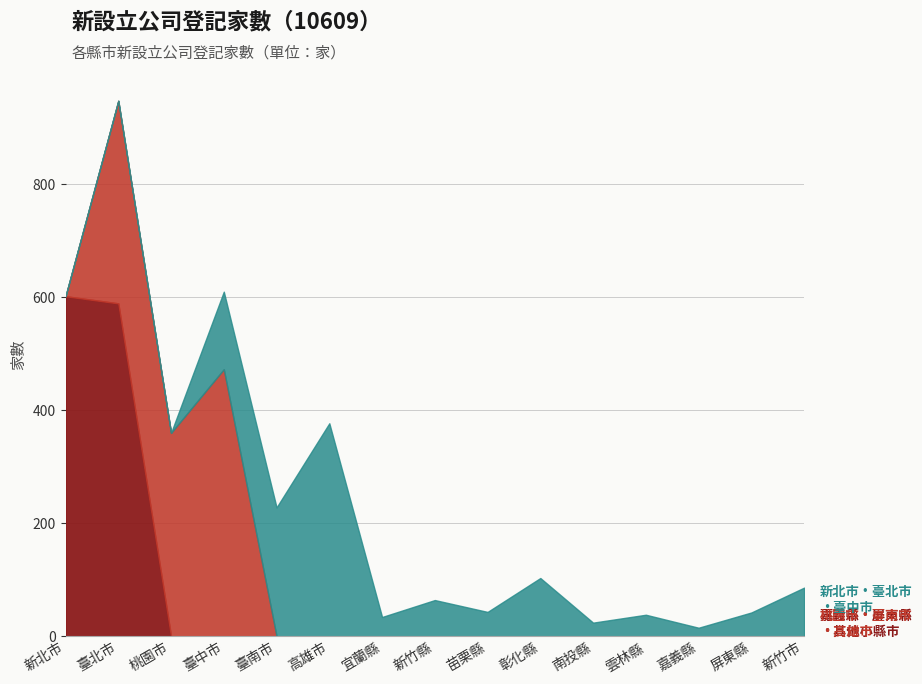

Between 苗栗縣 and 桃園市, which is larger?

桃園市